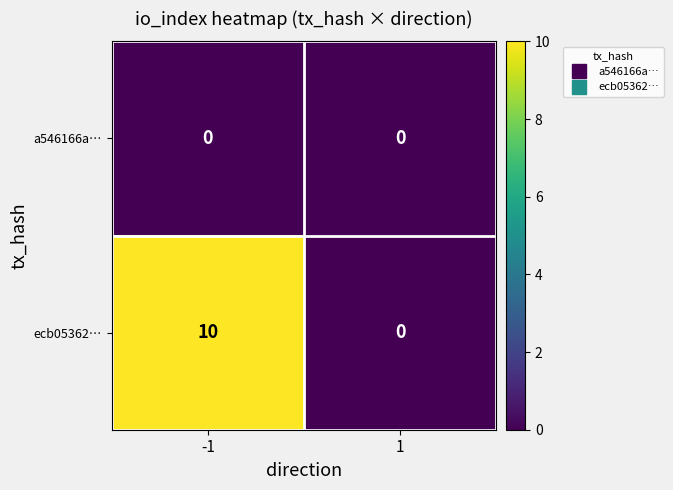

Rank the categories by ecb05362… value from lowest to highest.

1, -1